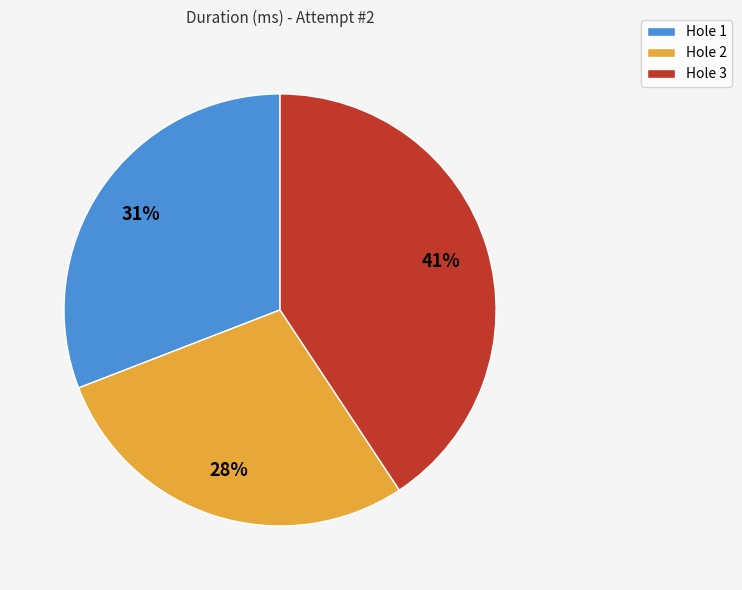

Count the number of slices in the pie.

3